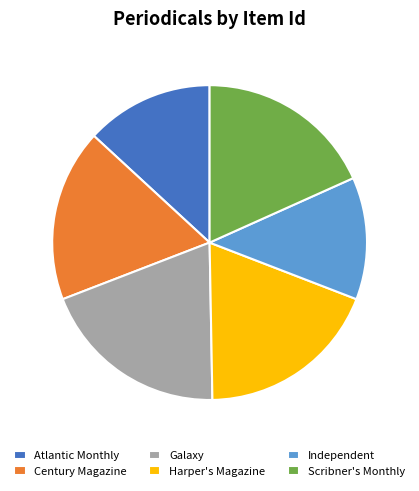

Does any single category account for the majority?

No